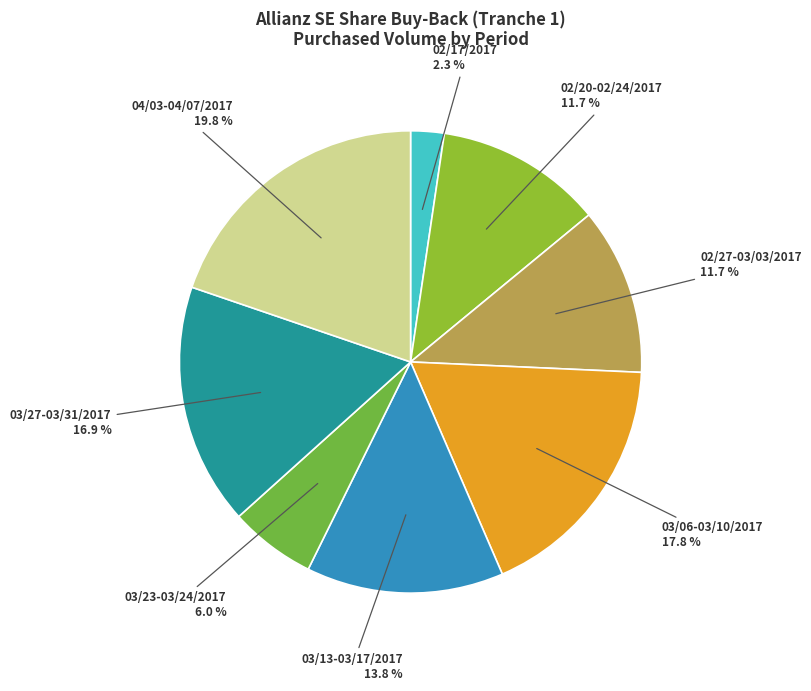

Which has a higher value, 03/13-03/17/2017 or 03/23-03/24/2017?

03/13-03/17/2017